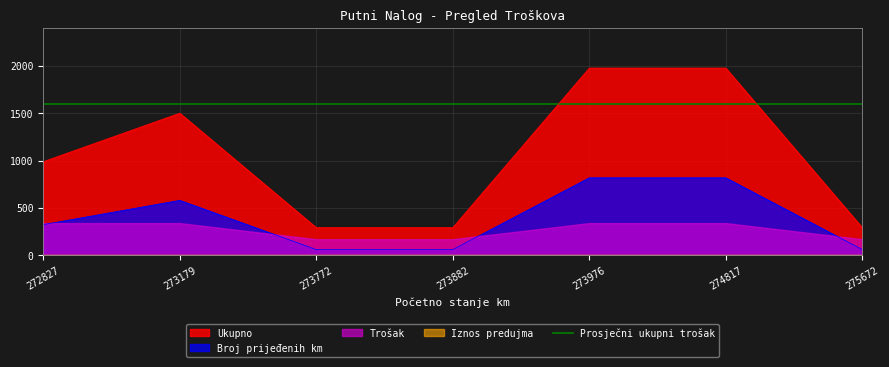

True or false: Ukupno and Broj prijeđenih km intersect in this chart.

False